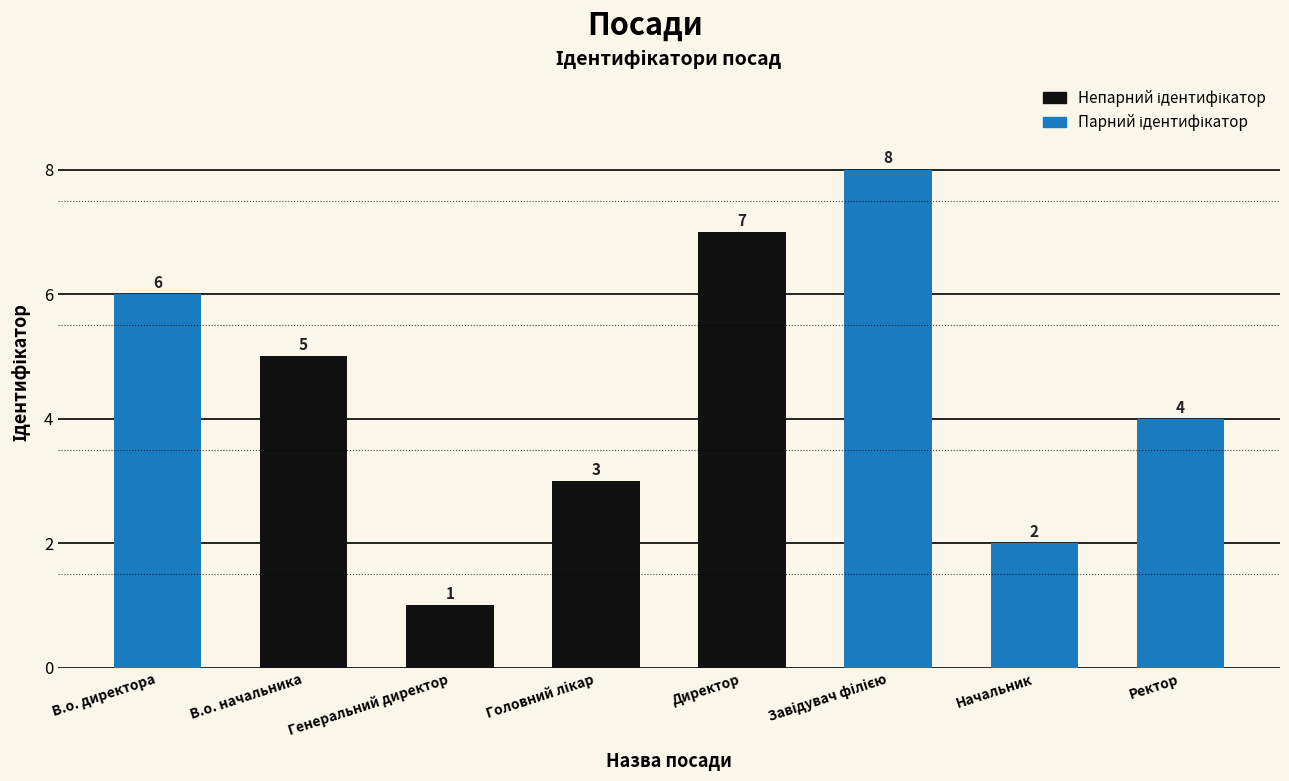

Where is the data nearest to the value 4?

Ректор